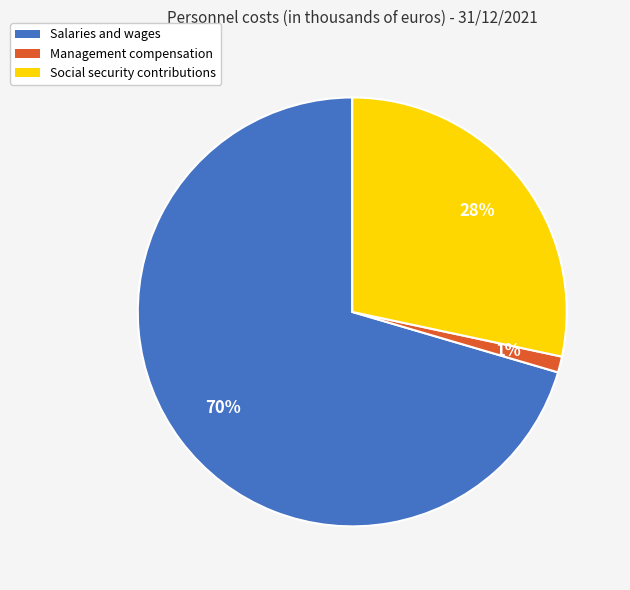

Does Salaries and wages account for over 50% of the chart?

Yes